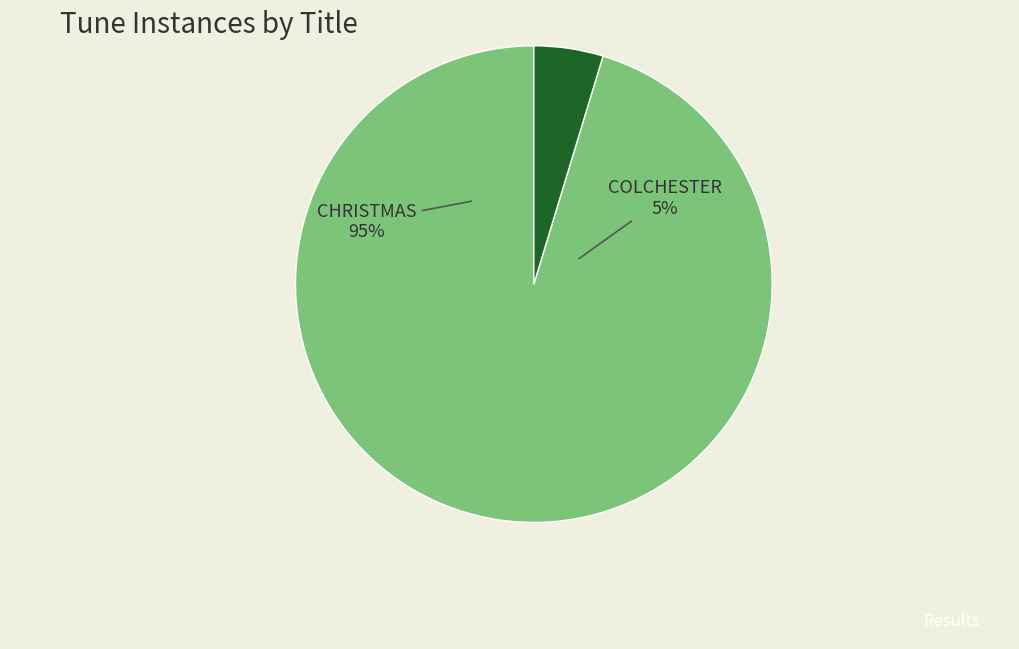

Rank the categories by value from lowest to highest.

COLCHESTER, CHRISTMAS